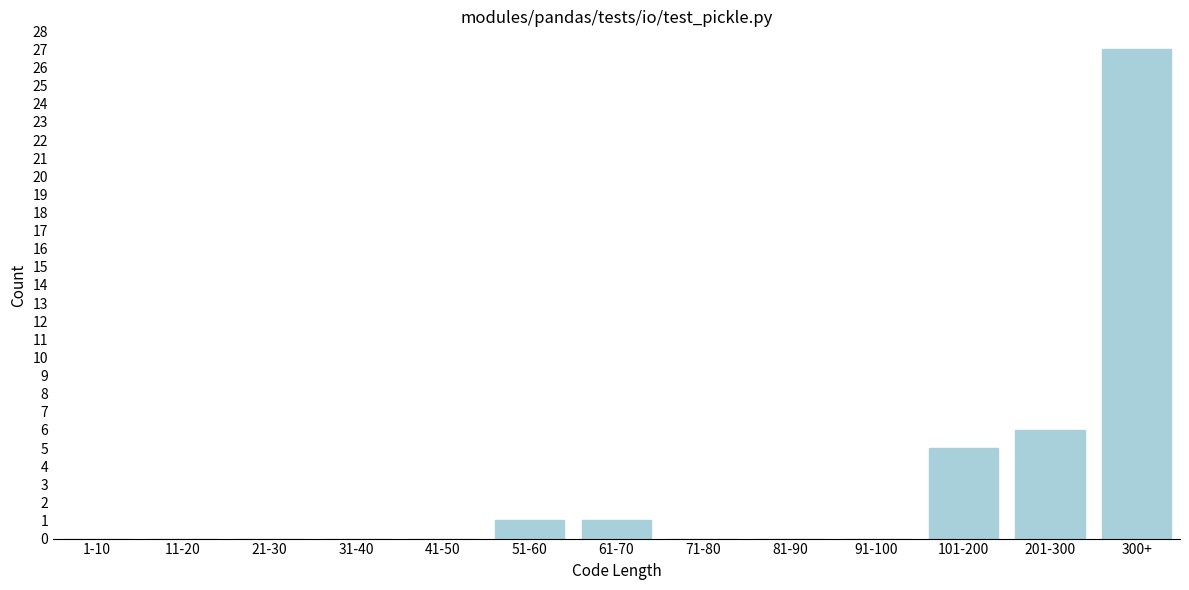

Reading left to right, transcribe all the data shown in this chart.

1-10=0	11-20=0	21-30=0	31-40=0	41-50=0	51-60=1	61-70=1	71-80=0	81-90=0	91-100=0	101-200=5	201-300=6	300+=27